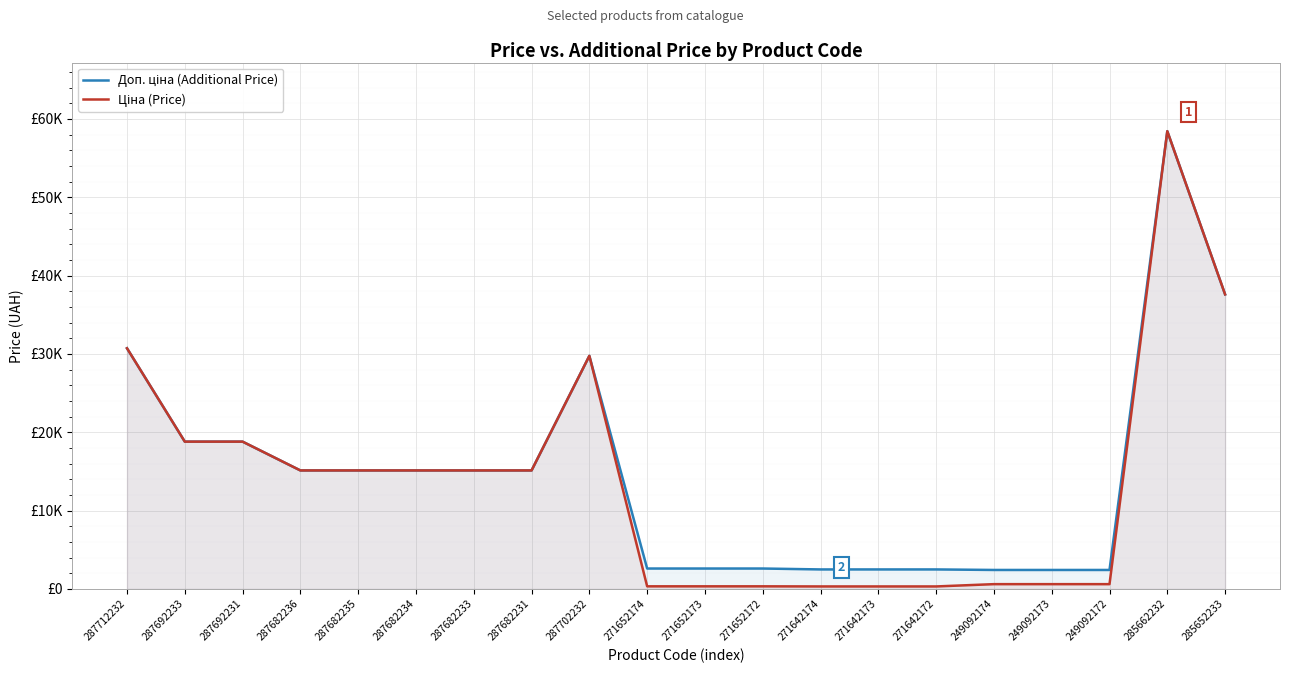

Reading right to left, extract all data points from this chart.

Доп. ціна (Additional Price): 37593.6	58426.5	2414.8	2414.8	2414.8	2482.4	2482.4	2482.4	2598.3	2598.3	2598.3	29747.2	15120.0	15120.0	15120.0	15120.0	15120.0	18796.8	18796.8	30717.1
Ціна (Price): 37593.6	58426.5	603.7	603.7	603.7	310.3	310.3	310.3	324.8	324.8	324.8	29747.2	15120.0	15120.0	15120.0	15120.0	15120.0	18796.8	18796.8	30717.1